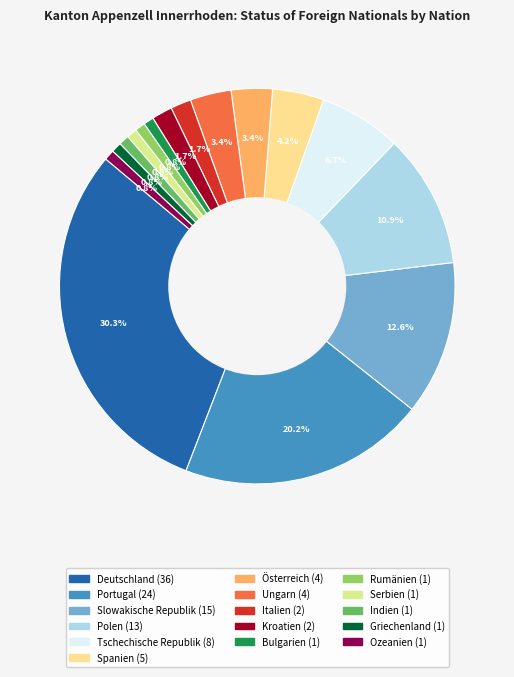

Do Bulgarien and Portugal together represent more than half of the pie?

No